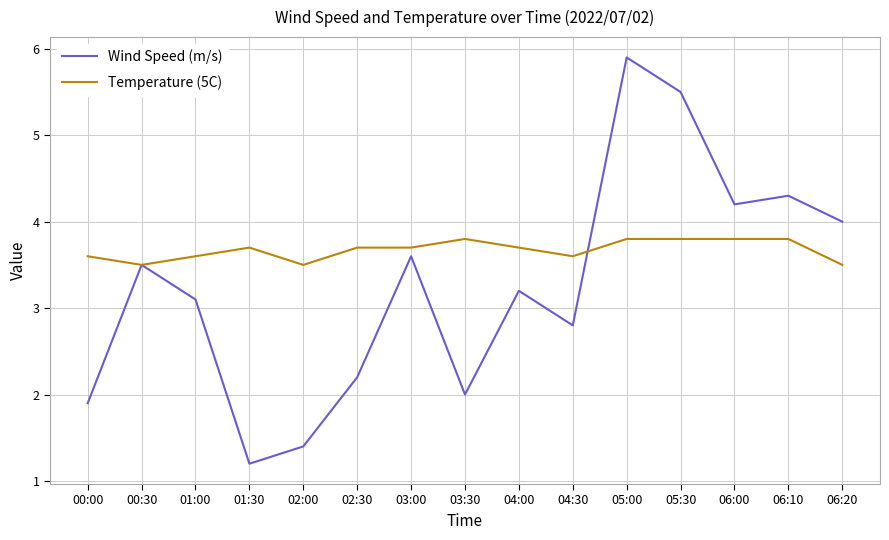

The Temperature (5C) series shows 3.6 at 01:00. True or false?

True